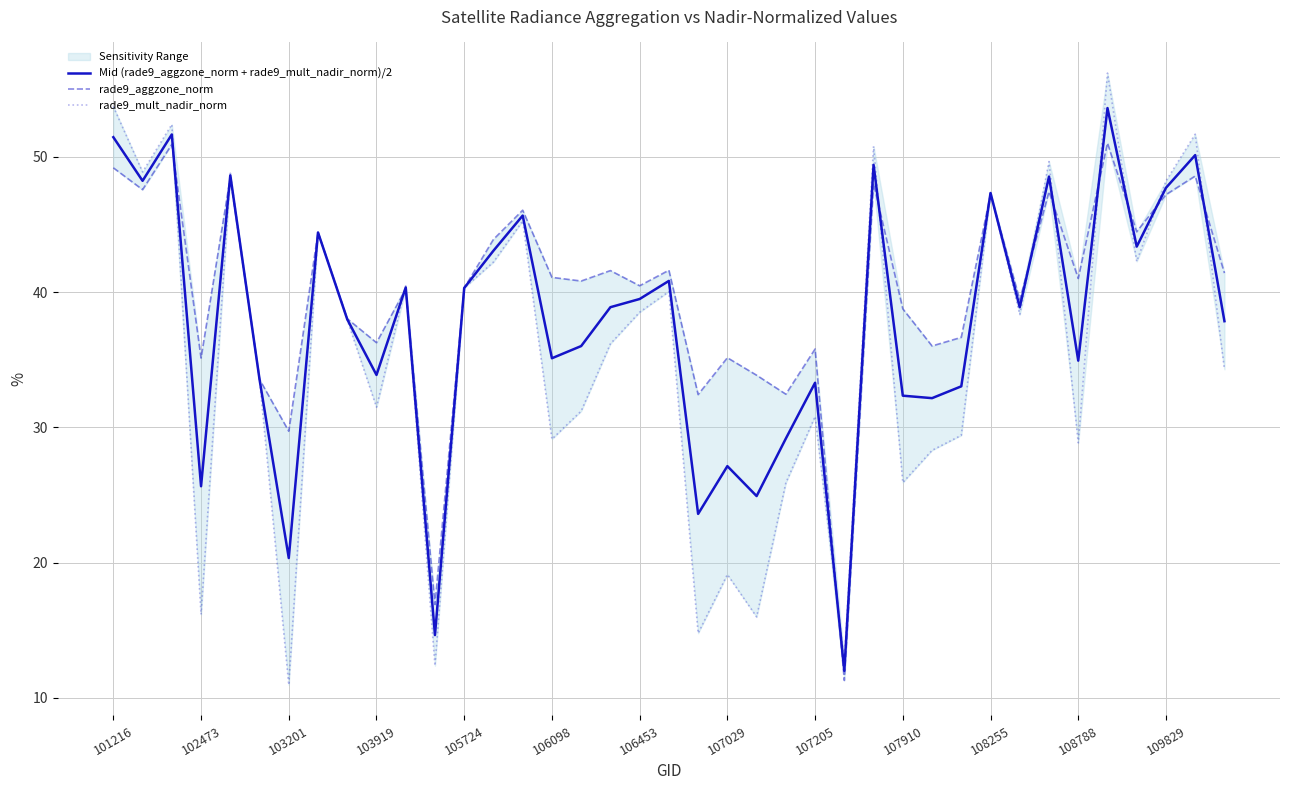

True or false: Mid (rade9_aggzone_norm + rade9_mult_nadir_norm)/2 has a value of 51.3 at 106098.

False